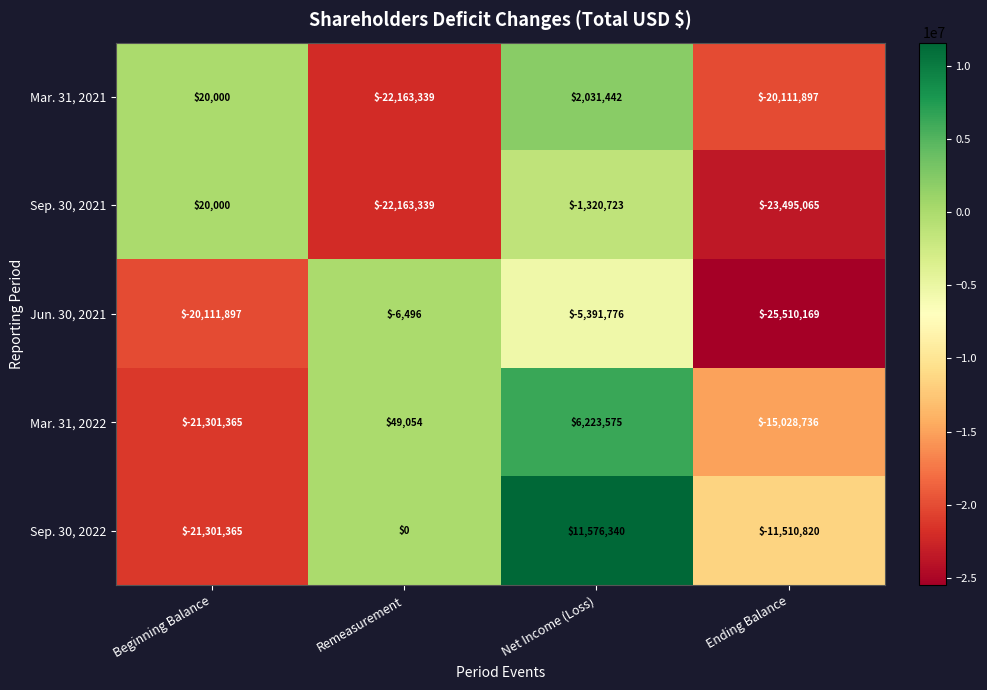

What value does the Sep. 30, 2022 series have at Beginning Balance, to the nearest 100?

-21301400